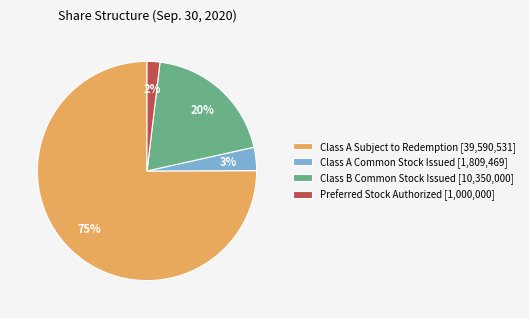

Which slice is the largest?

Class A Subject to Redemption [39,590,531]